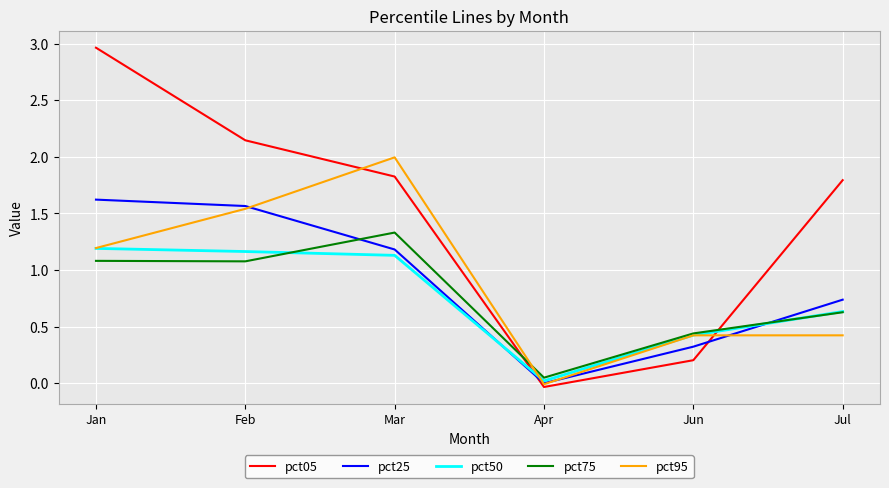

Is the value of pct50 at Jul greater than the value of pct25 at Feb?

No